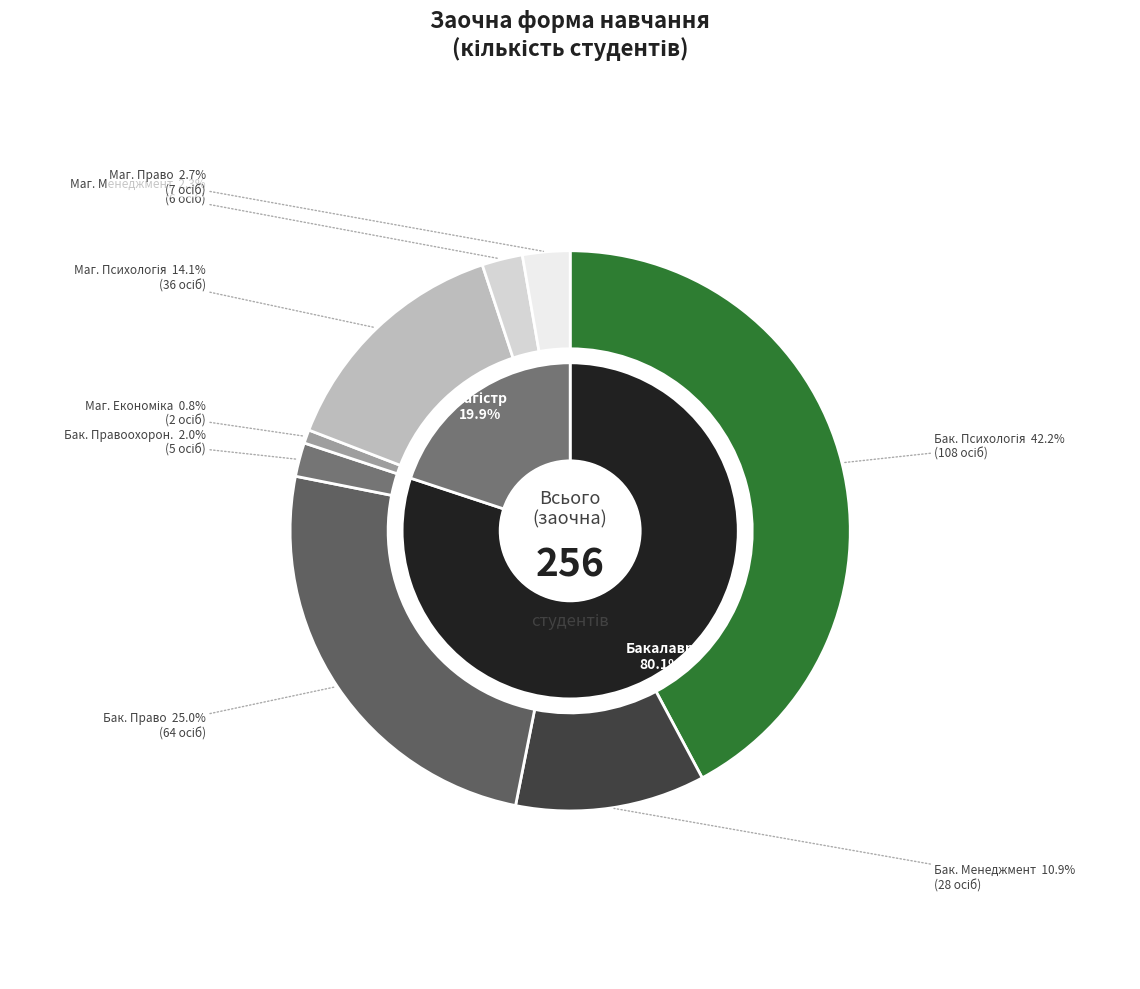

The Магістр
Менеджмент slice represents 11% of the pie. True or false?

False